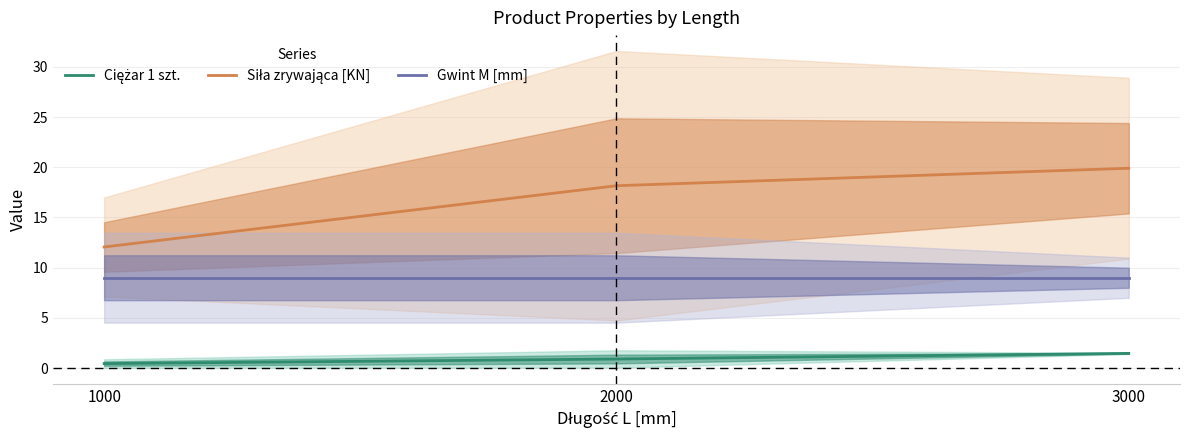

List the labels in order of Gwint M [mm] value, largest first.

1000, 2000, 3000